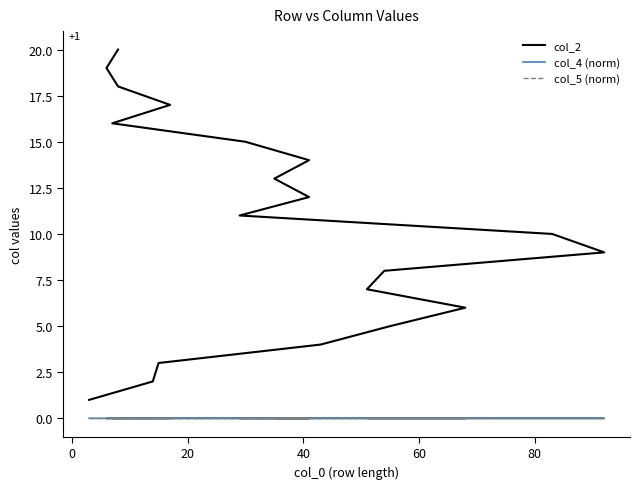

The value of col_4 (norm) at 16 is 0.0. True or false?

False